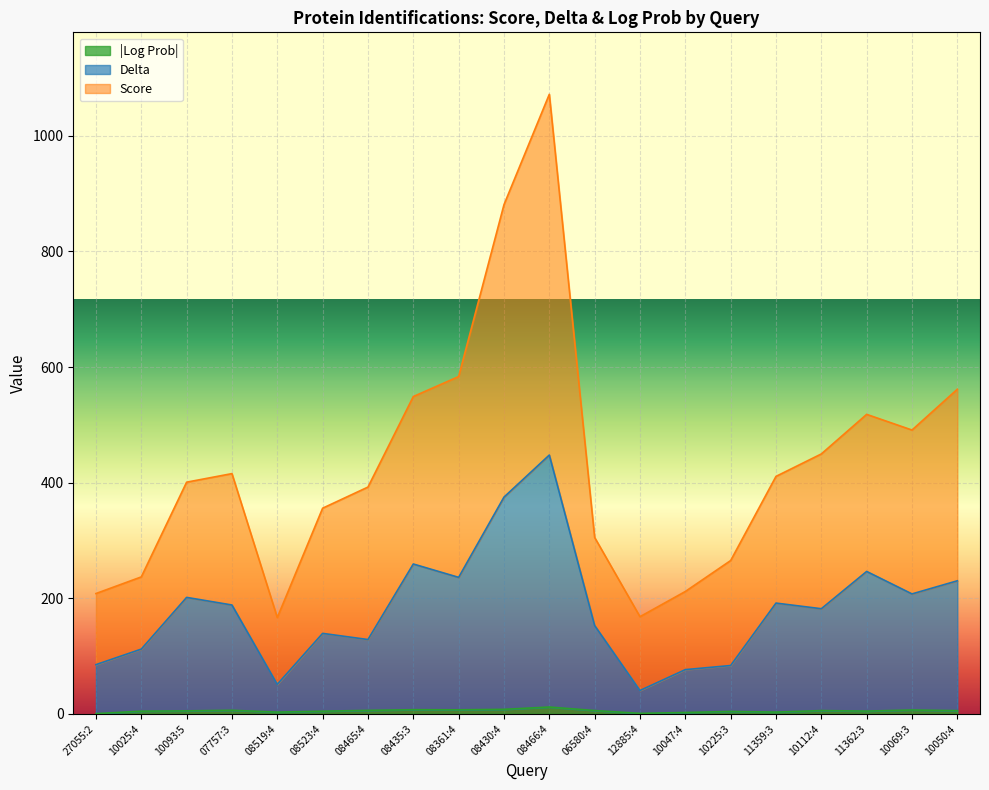

True or false: Delta and Score intersect in this chart.

False